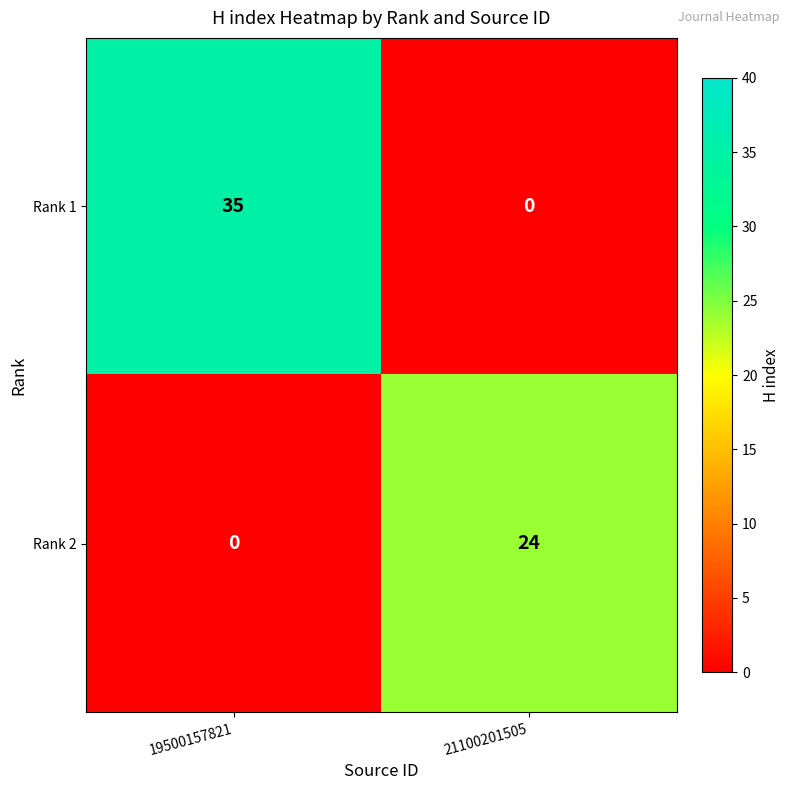

Rank the series at 19500157821 from lowest to highest value.

Rank 2, Rank 1